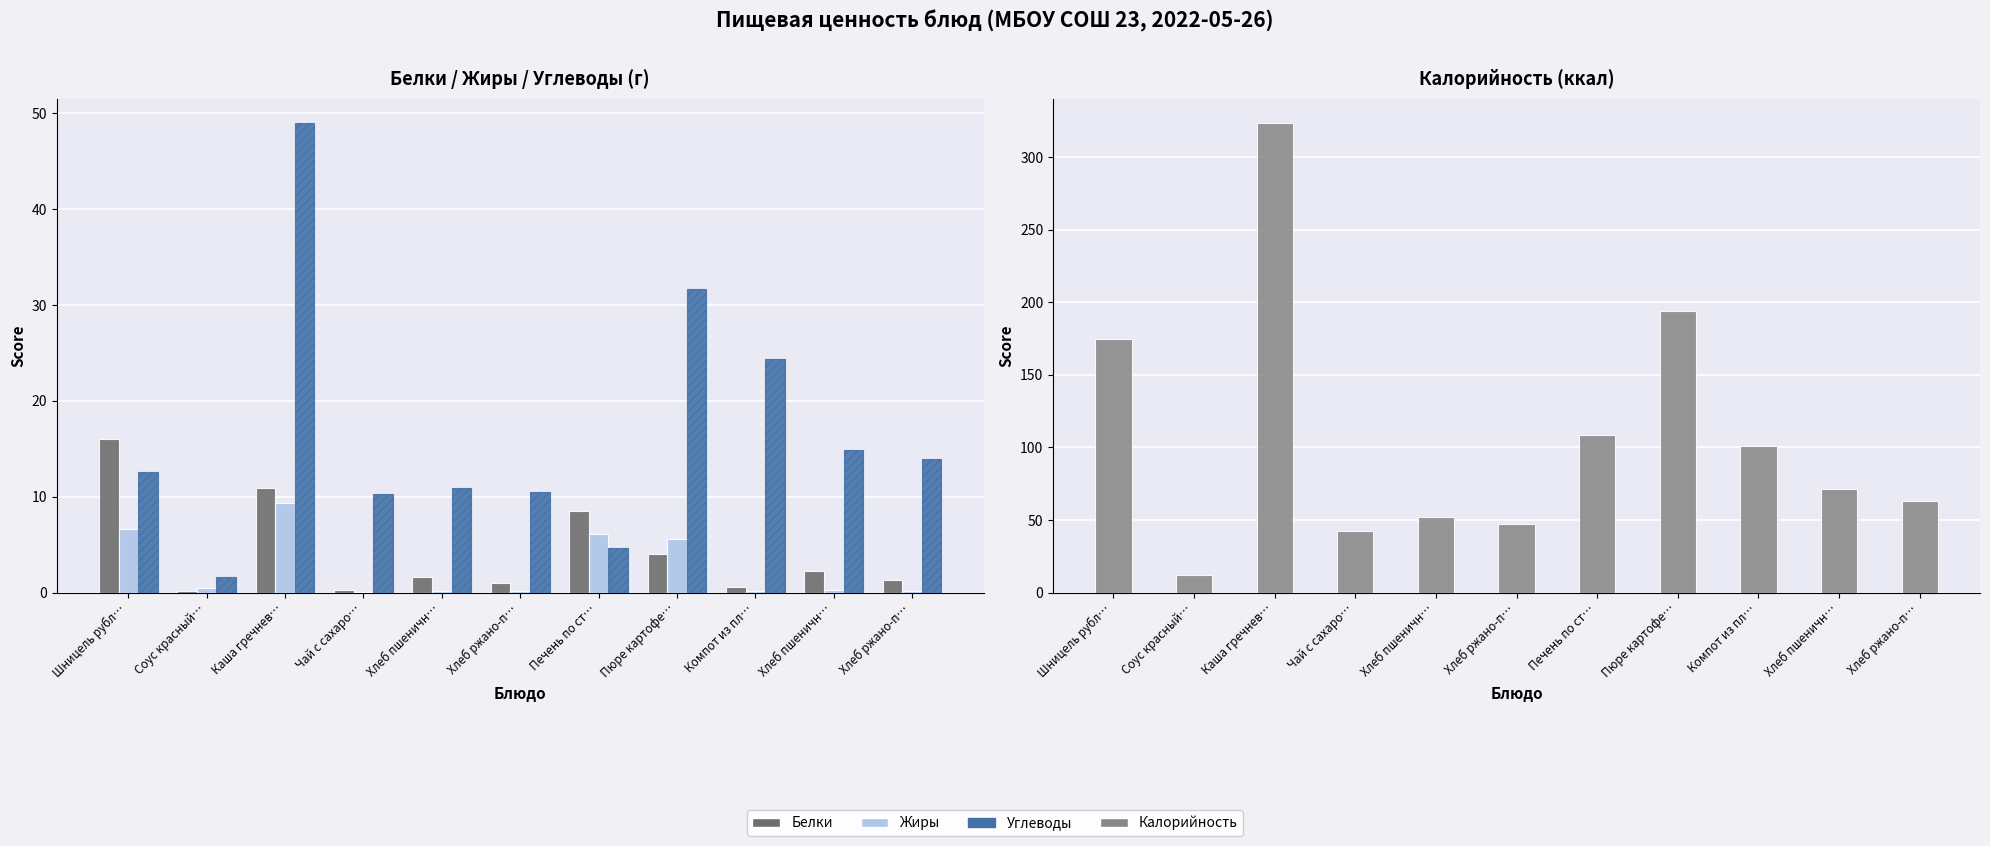

Is the value of Углеводы at Печень по ст… greater than the value of Белки at Хлеб пшеничн…?

Yes